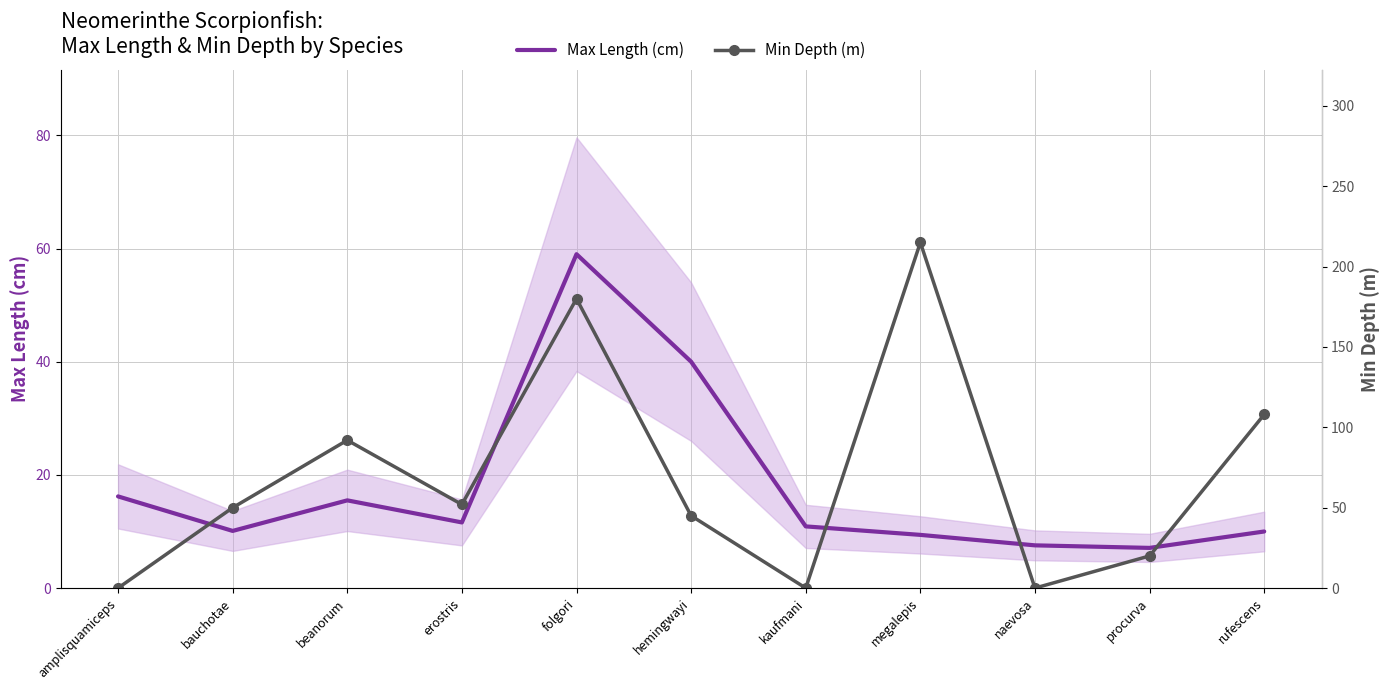

How many interior local valleys does the Max Length (cm) series have?

3